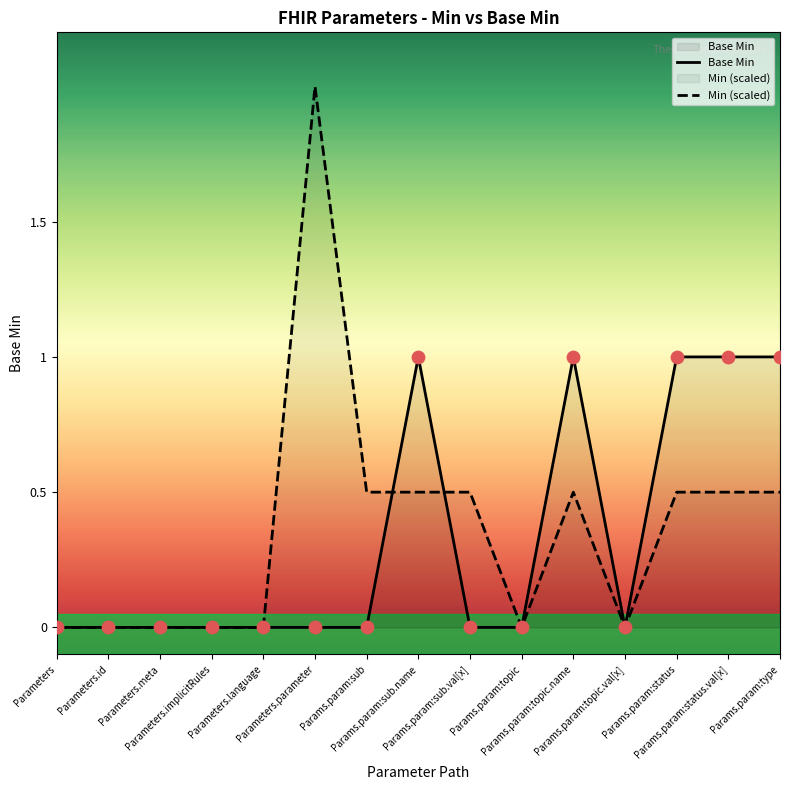

Which series has the largest total across all categories?

Min (scaled)